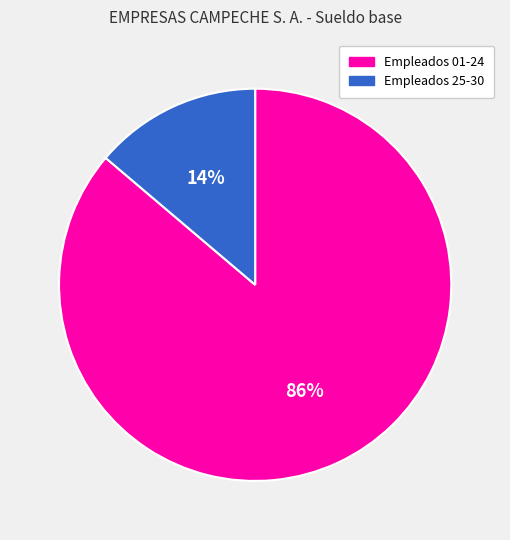

To the nearest percent, what is the difference between the largest and smallest slice percentages?

72%